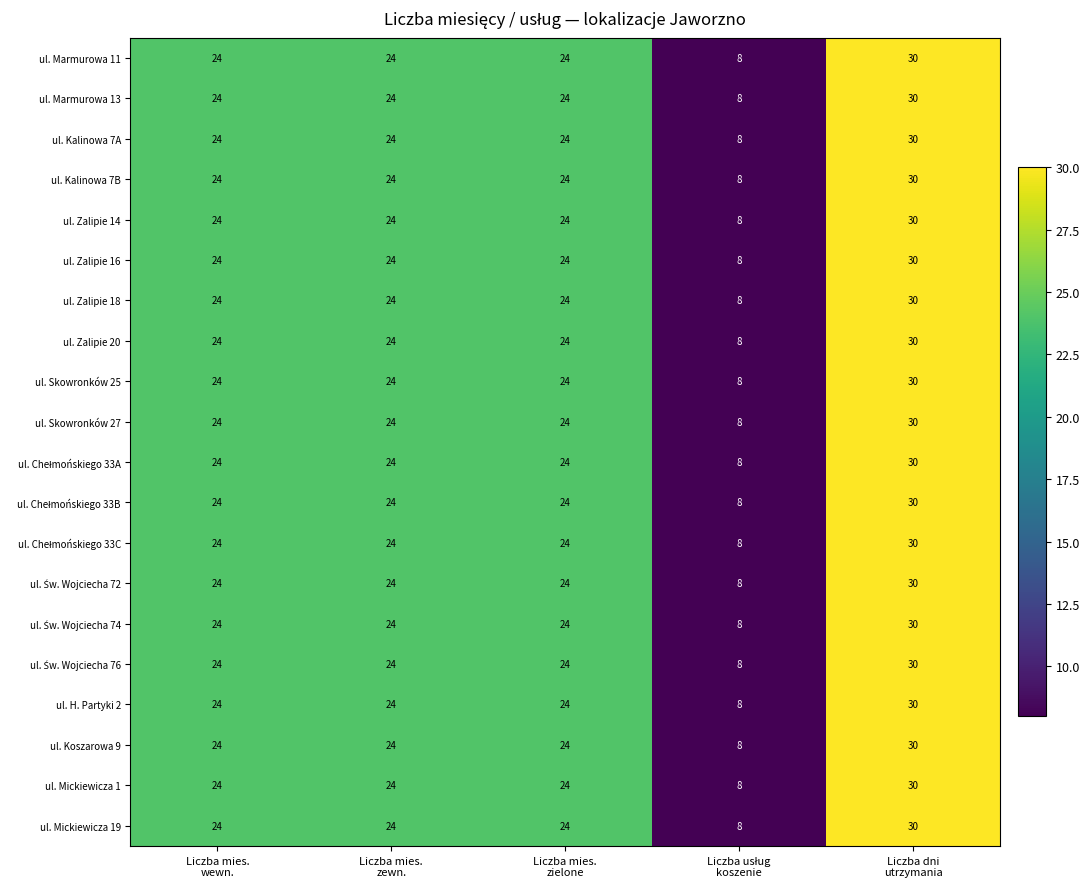

What is the smallest value displayed?

8